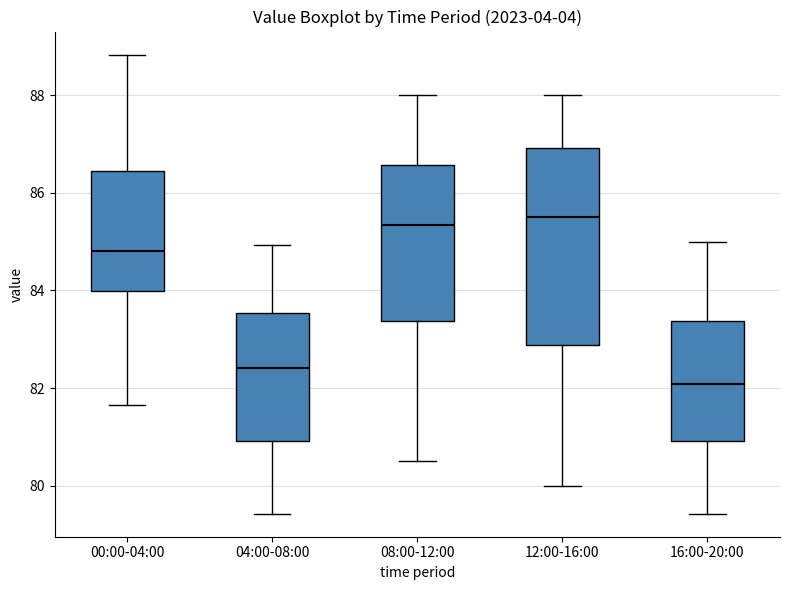

Reading left to right, transcribe this box plot: for each box, give where its median line is, the range the box spans, and where its two whiskers end, as read against the y-axis. The values are not printed on the chart, so give them approximately, as read against the axis.

00:00-04:00: median 84.8, box 84.0 to 86.4, whiskers 81.6 to 88.8
04:00-08:00: median 82.4, box 81.0 to 83.6, whiskers 79.4 to 85.0
08:00-12:00: median 85.4, box 83.4 to 86.6, whiskers 80.6 to 88.0
12:00-16:00: median 85.6, box 82.8 to 87.0, whiskers 80.0 to 88.0
16:00-20:00: median 82.0, box 81.0 to 83.4, whiskers 79.4 to 85.0